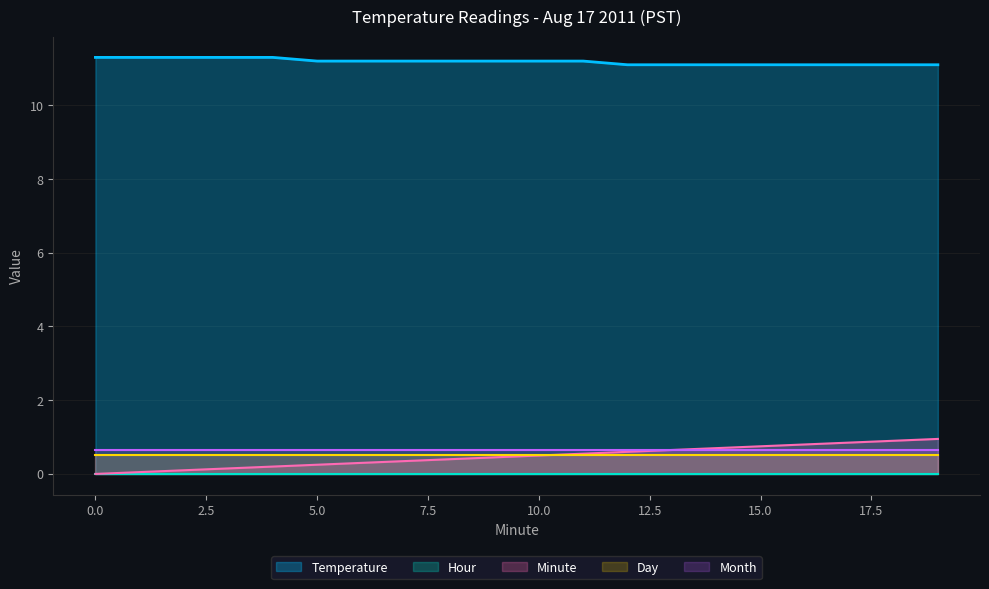

How many lines are shown in the chart?

5